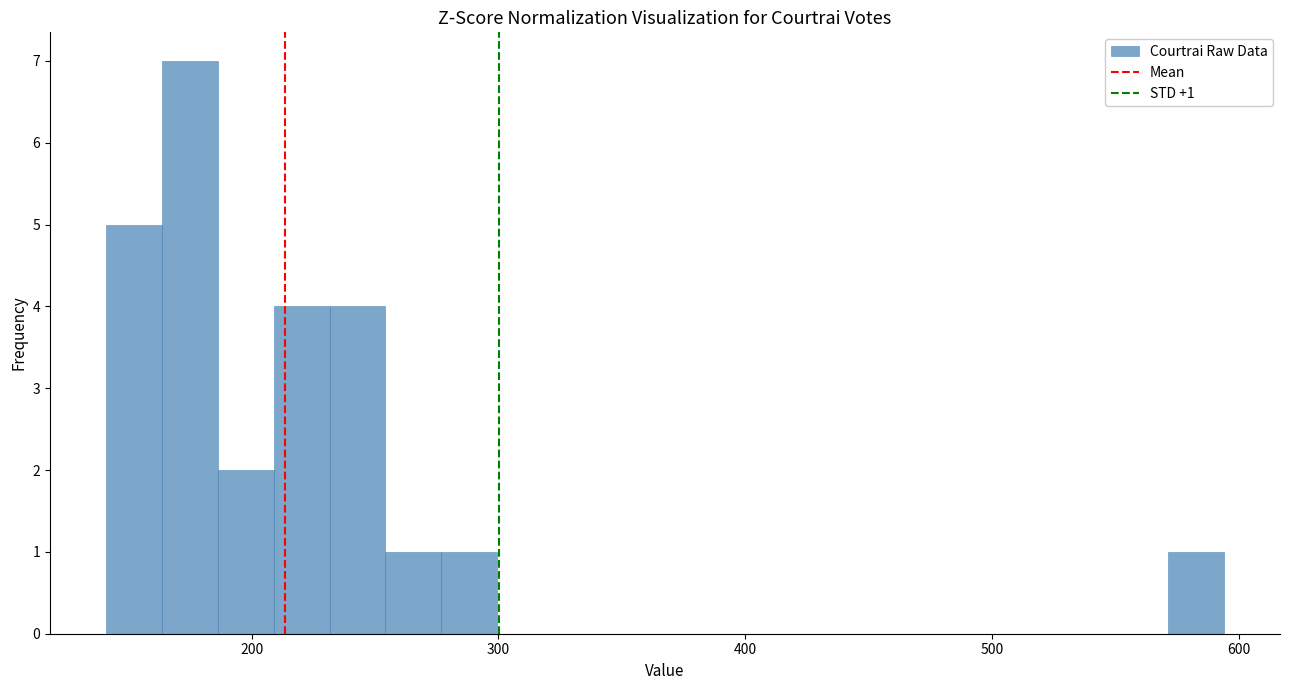

Read against the x-axis, roughly where is the centre of the tallest bar?

170